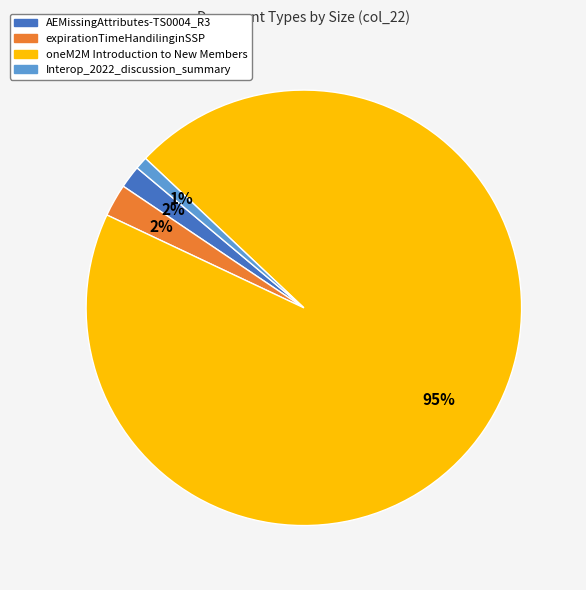

The expirationTimeHandilinginSSP slice represents 2% of the pie. True or false?

True